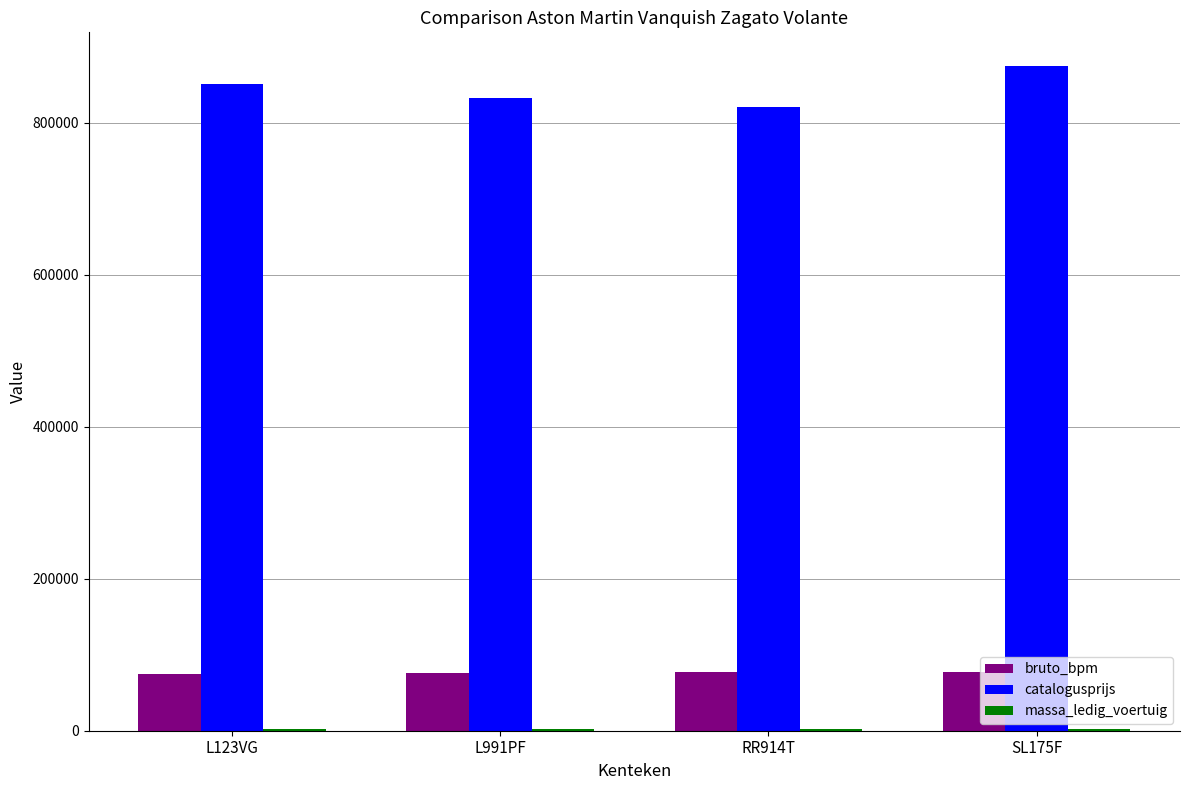

What is the sum of all catalogusprijs values?

3379358